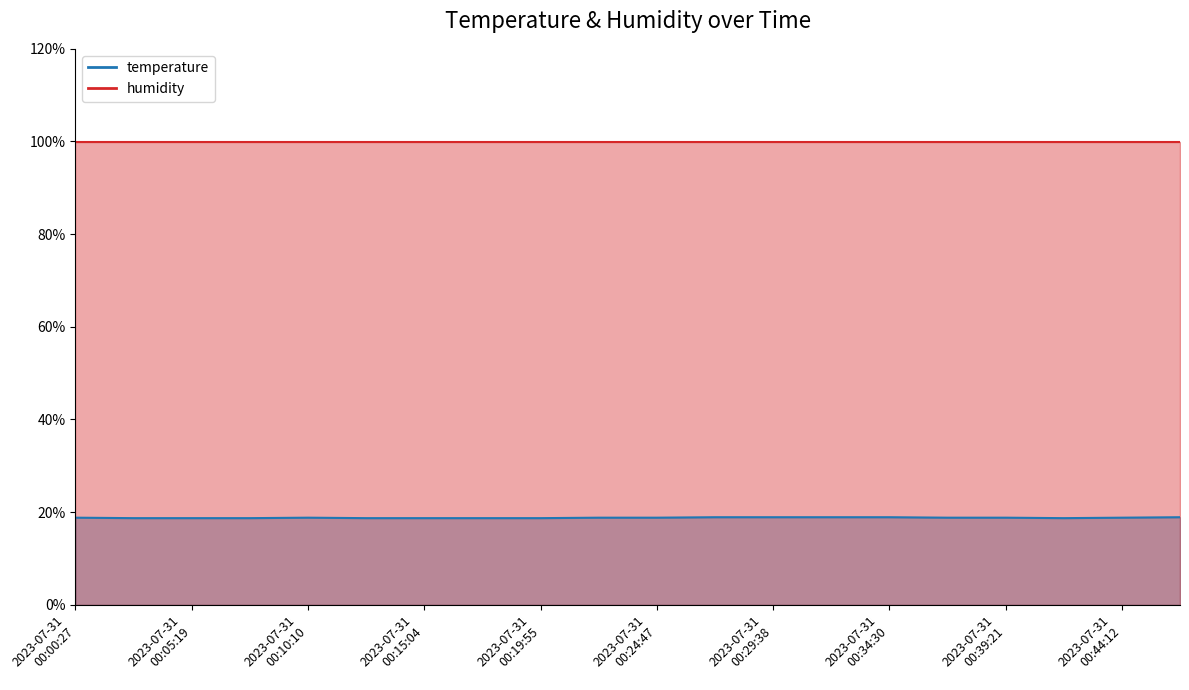

List the labels in order of value, smallest first.

2023-07-31T00:02:53, 2023-07-31T00:05:19, 2023-07-31T00:07:45, 2023-07-31T00:12:38, 2023-07-31T00:15:04, 2023-07-31T00:17:30, 2023-07-31T00:19:55, 2023-07-31T00:41:47, 2023-07-31T00:00:27, 2023-07-31T00:10:10, 2023-07-31T00:22:21, 2023-07-31T00:24:47, 2023-07-31T00:36:55, 2023-07-31T00:39:21, 2023-07-31T00:44:12, 2023-07-31T00:27:12, 2023-07-31T00:29:38, 2023-07-31T00:32:04, 2023-07-31T00:34:30, 2023-07-31T00:46:38